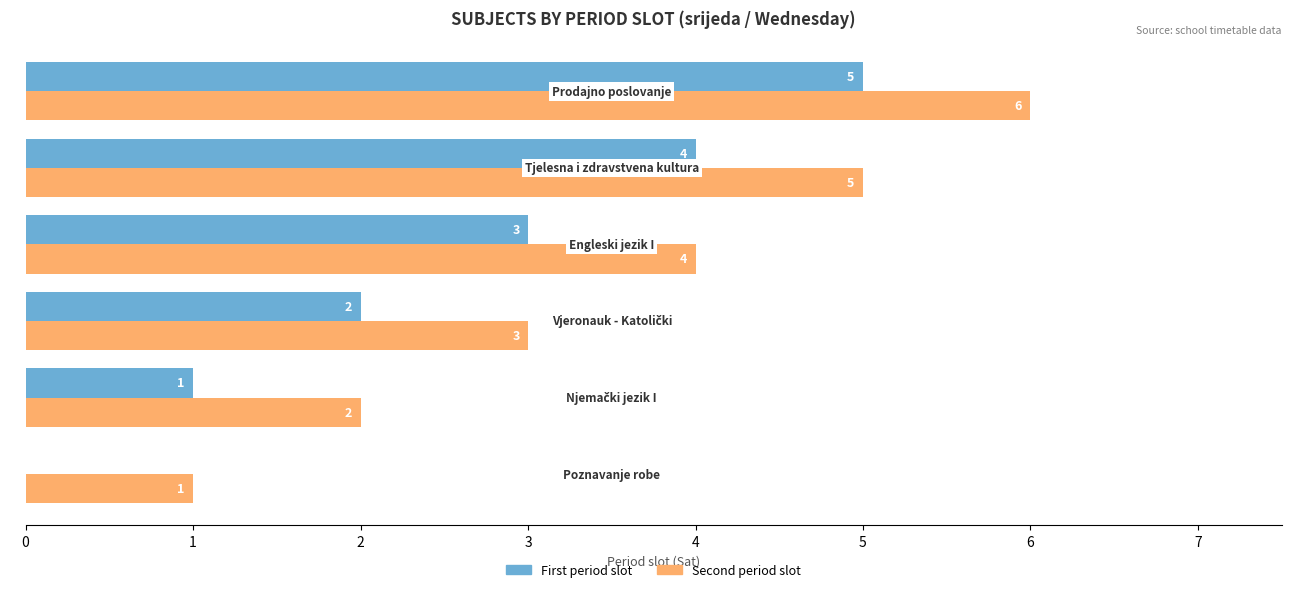

Which series has the largest total across all categories?

Second period slot